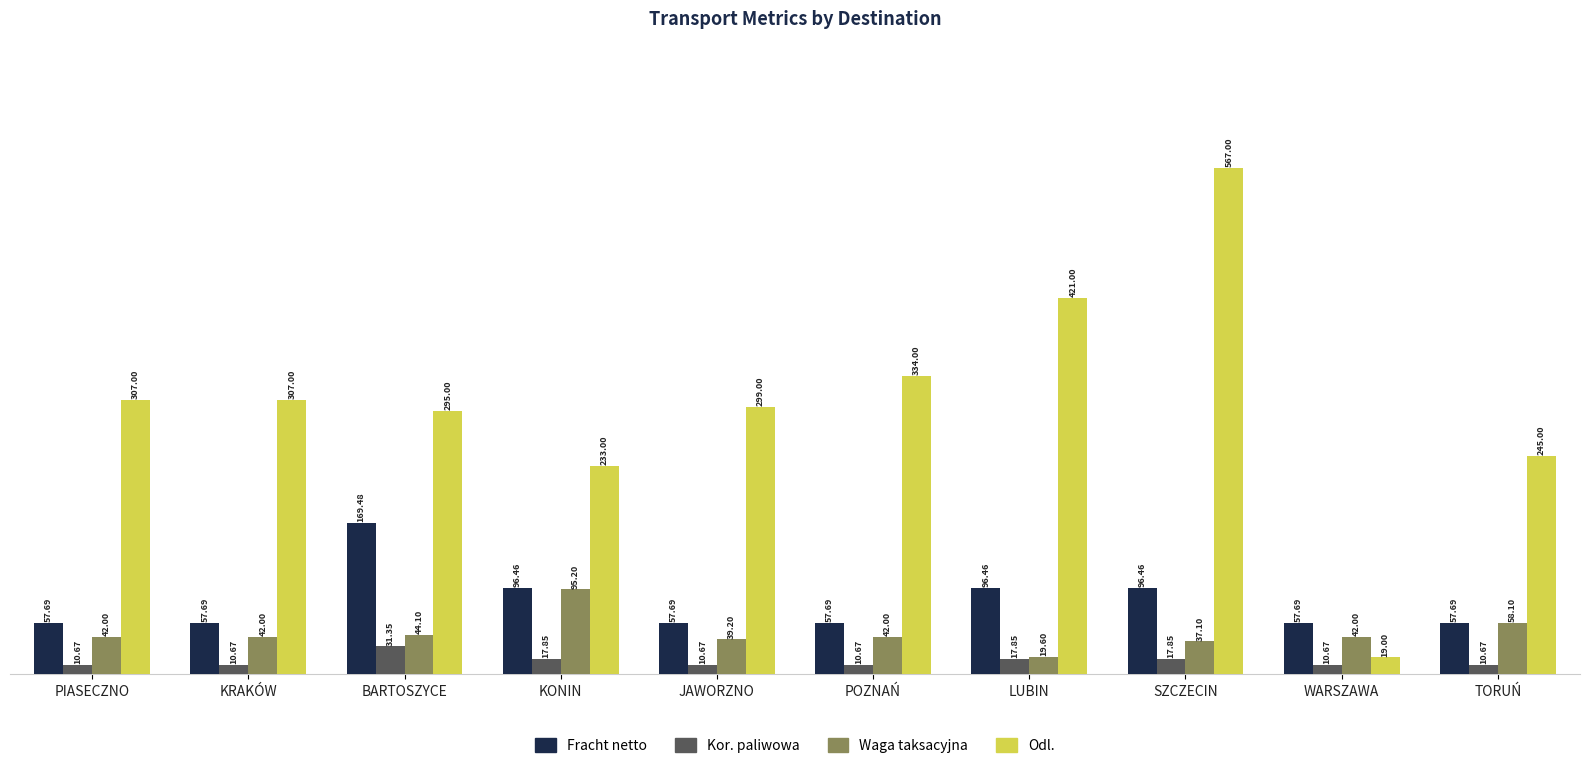

Which category has the lowest value in the Odl. series?

WARSZAWA